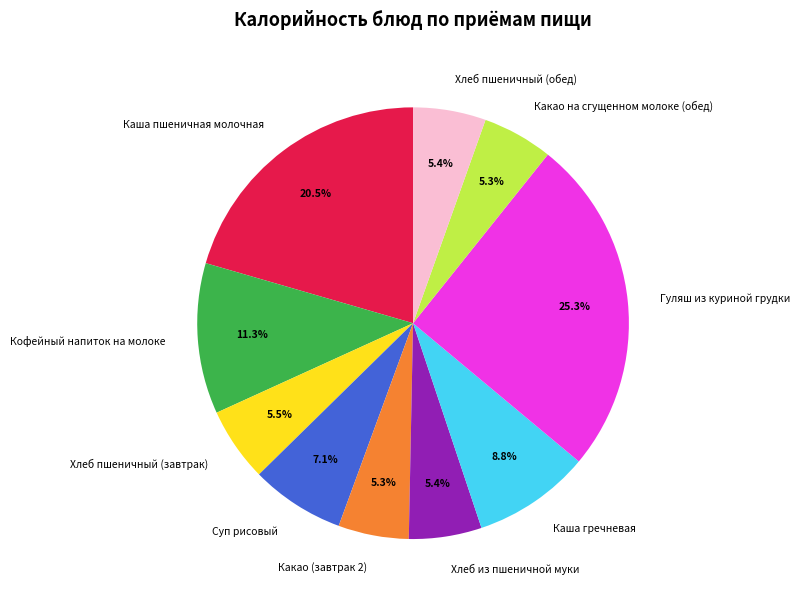

To the nearest percent, what percentage of the pie is Хлеб из пшеничной муки?

5%